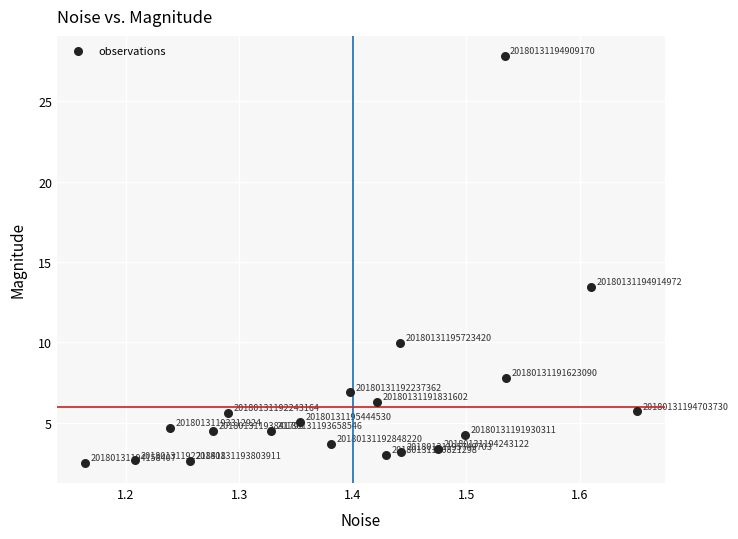

What is the range of Y values (max minus min)?

25.3